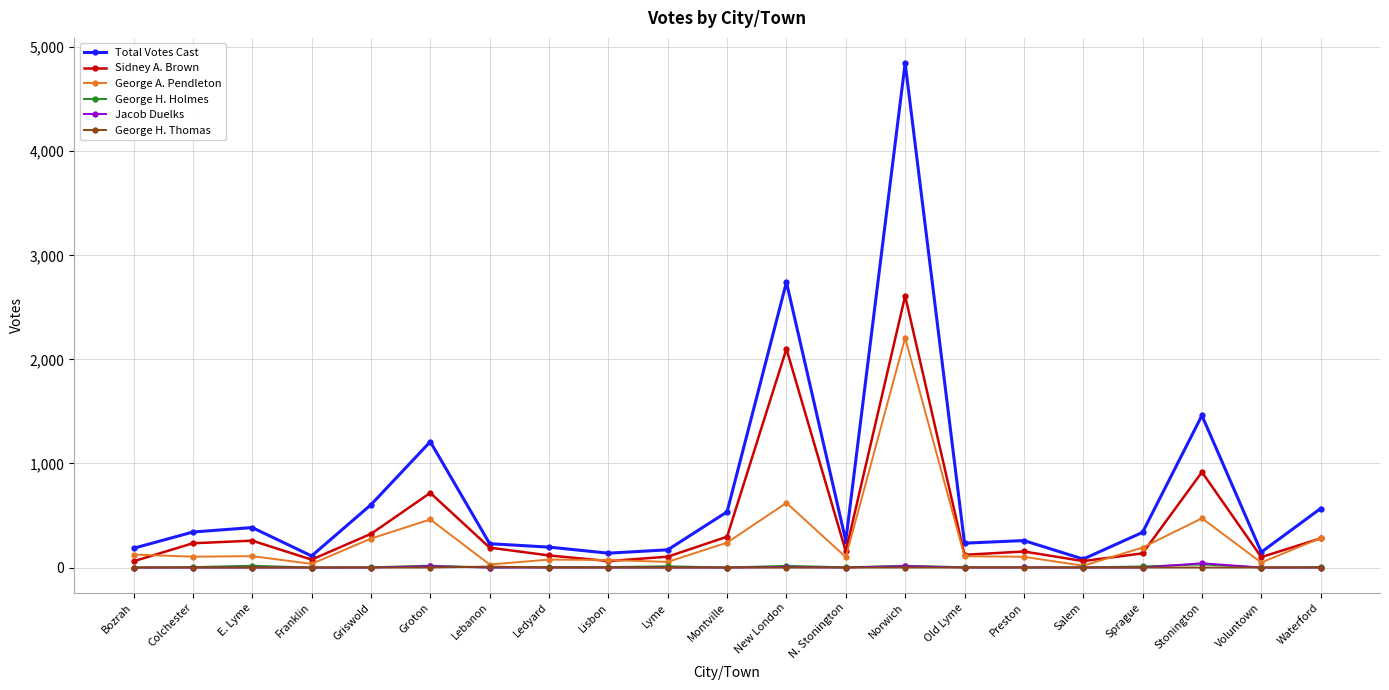

How many data points does each series have?

21